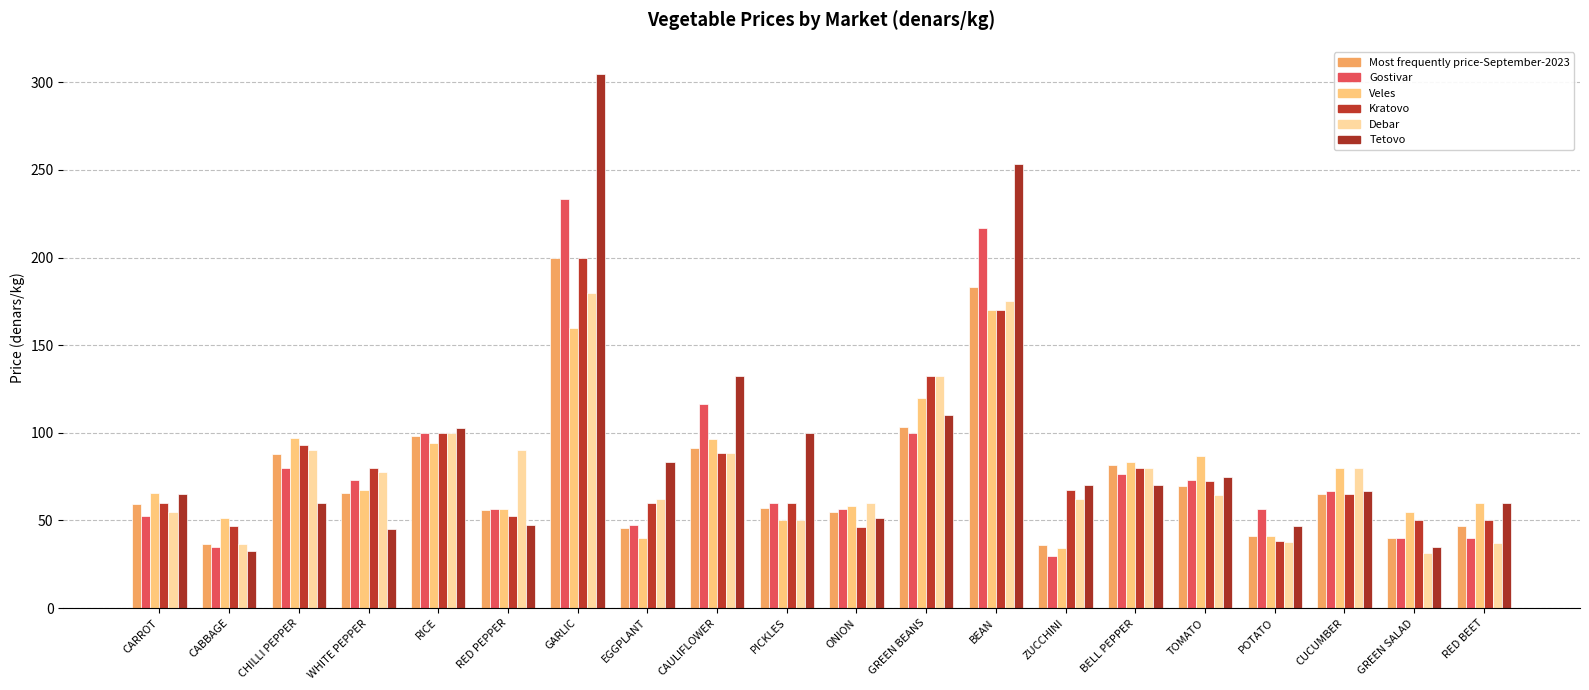

Reading left to right, list all the values displayed in this chart.

Most frequently price-September-2023: CARROT=59.3	CABBAGE=36.4	CHILLI PEPPER=87.7	WHITE PEPPER=65.7	RICE=98.4	RED PEPPER=56.0	GARLIC=199.6	EGGPLANT=45.6	CAULIFLOWER=91.4	PICKLES=57.0	ONION=55.1	GREEN BEANS=103.2	BEAN=183.1	ZUCCHINI=36.3	BELL PEPPER=81.8	TOMATO=69.4	POTATO=41.3	CUCUMBER=64.9	GREEN SALAD=40.2	RED BEET=46.9
Gostivar: CARROT=52.5	CABBAGE=35.0	CHILLI PEPPER=80.0	WHITE PEPPER=73.3	RICE=100.0	RED PEPPER=56.7	GARLIC=233.3	EGGPLANT=47.5	CAULIFLOWER=116.7	PICKLES=60.0	ONION=56.7	GREEN BEANS=100.0	BEAN=216.7	ZUCCHINI=30.0	BELL PEPPER=76.7	TOMATO=73.3	POTATO=56.7	CUCUMBER=66.7	GREEN SALAD=40.0	RED BEET=40.0
Veles: CARROT=65.7	CABBAGE=51.4	CHILLI PEPPER=97.1	WHITE PEPPER=67.1	RICE=94.3	RED PEPPER=56.4	GARLIC=160.0	EGGPLANT=40.0	CAULIFLOWER=96.7	PICKLES=50.0	ONION=58.3	GREEN BEANS=120.0	BEAN=170.0	ZUCCHINI=34.3	BELL PEPPER=83.3	TOMATO=86.7	POTATO=41.4	CUCUMBER=80.0	GREEN SALAD=55.0	RED BEET=60.0
Kratovo: CARROT=60.0	CABBAGE=46.7	CHILLI PEPPER=93.3	WHITE PEPPER=80.0	RICE=100.0	RED PEPPER=52.5	GARLIC=200.0	EGGPLANT=60.0	CAULIFLOWER=88.3	PICKLES=60.0	ONION=46.2	GREEN BEANS=132.5	BEAN=170.0	ZUCCHINI=67.5	BELL PEPPER=80.0	TOMATO=72.5	POTATO=38.3	CUCUMBER=65.0	GREEN SALAD=50.0	RED BEET=50.0
Debar: CARROT=55.0	CABBAGE=36.7	CHILLI PEPPER=90.0	WHITE PEPPER=77.5	RICE=99.8	RED PEPPER=90.0	GARLIC=180.0	EGGPLANT=62.5	CAULIFLOWER=88.3	PICKLES=50.0	ONION=60.0	GREEN BEANS=132.5	BEAN=175.0	ZUCCHINI=62.5	BELL PEPPER=80.0	TOMATO=64.8	POTATO=37.5	CUCUMBER=80.0	GREEN SALAD=31.5	RED BEET=37.0
Tetovo: CARROT=65.0	CABBAGE=32.5	CHILLI PEPPER=60.0	WHITE PEPPER=45.0	RICE=102.5	RED PEPPER=47.5	GARLIC=305.0	EGGPLANT=83.3	CAULIFLOWER=132.5	PICKLES=100.0	ONION=51.7	GREEN BEANS=110.0	BEAN=253.3	ZUCCHINI=70.0	BELL PEPPER=70.0	TOMATO=75.0	POTATO=46.7	CUCUMBER=66.7	GREEN SALAD=35.0	RED BEET=60.0